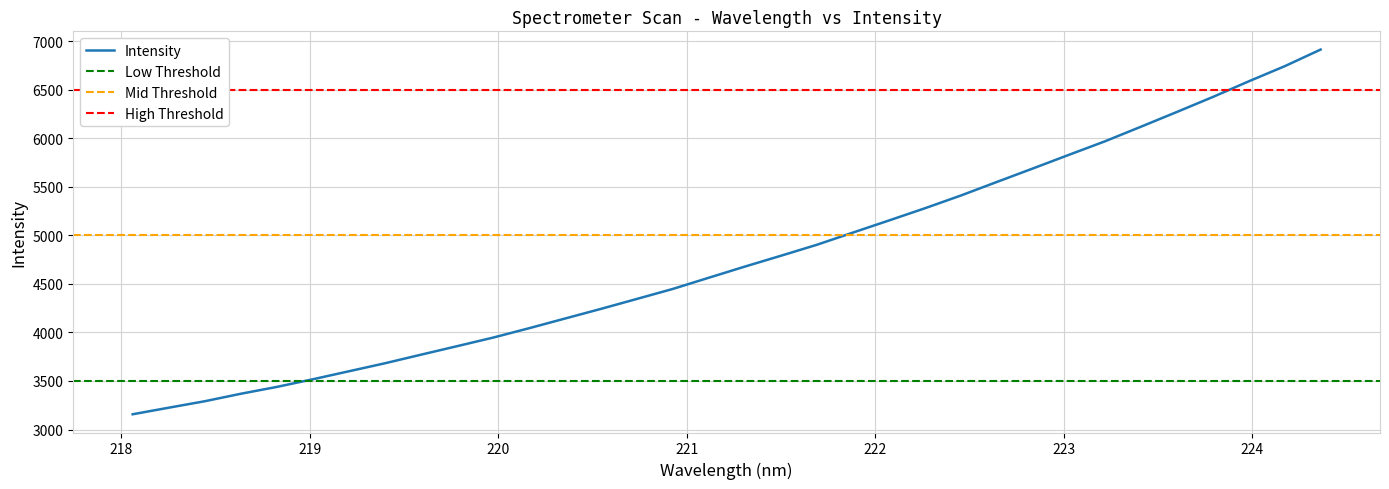

What is the average value?

4763.6